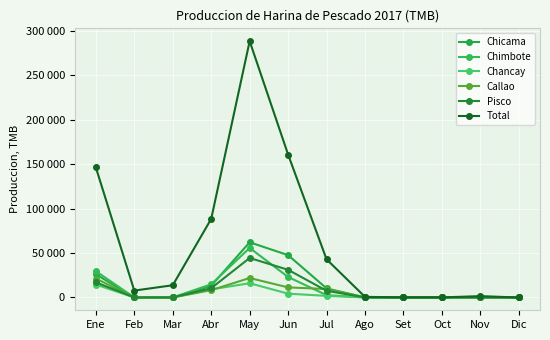

Is this an area chart (filled region under the line)?

No